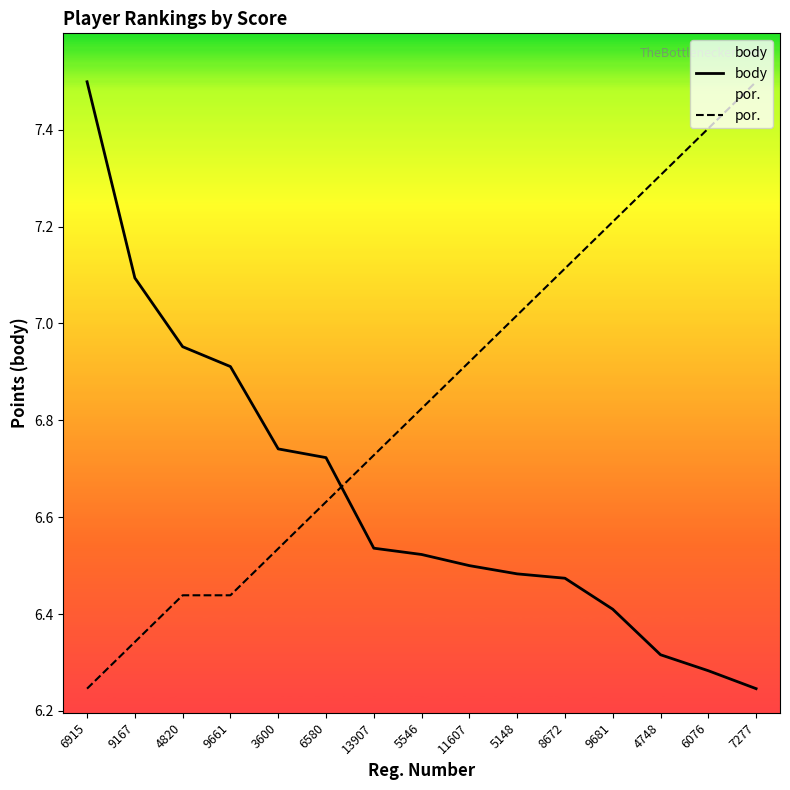

What is the spread (max minus min) of values at 13907?

0.2